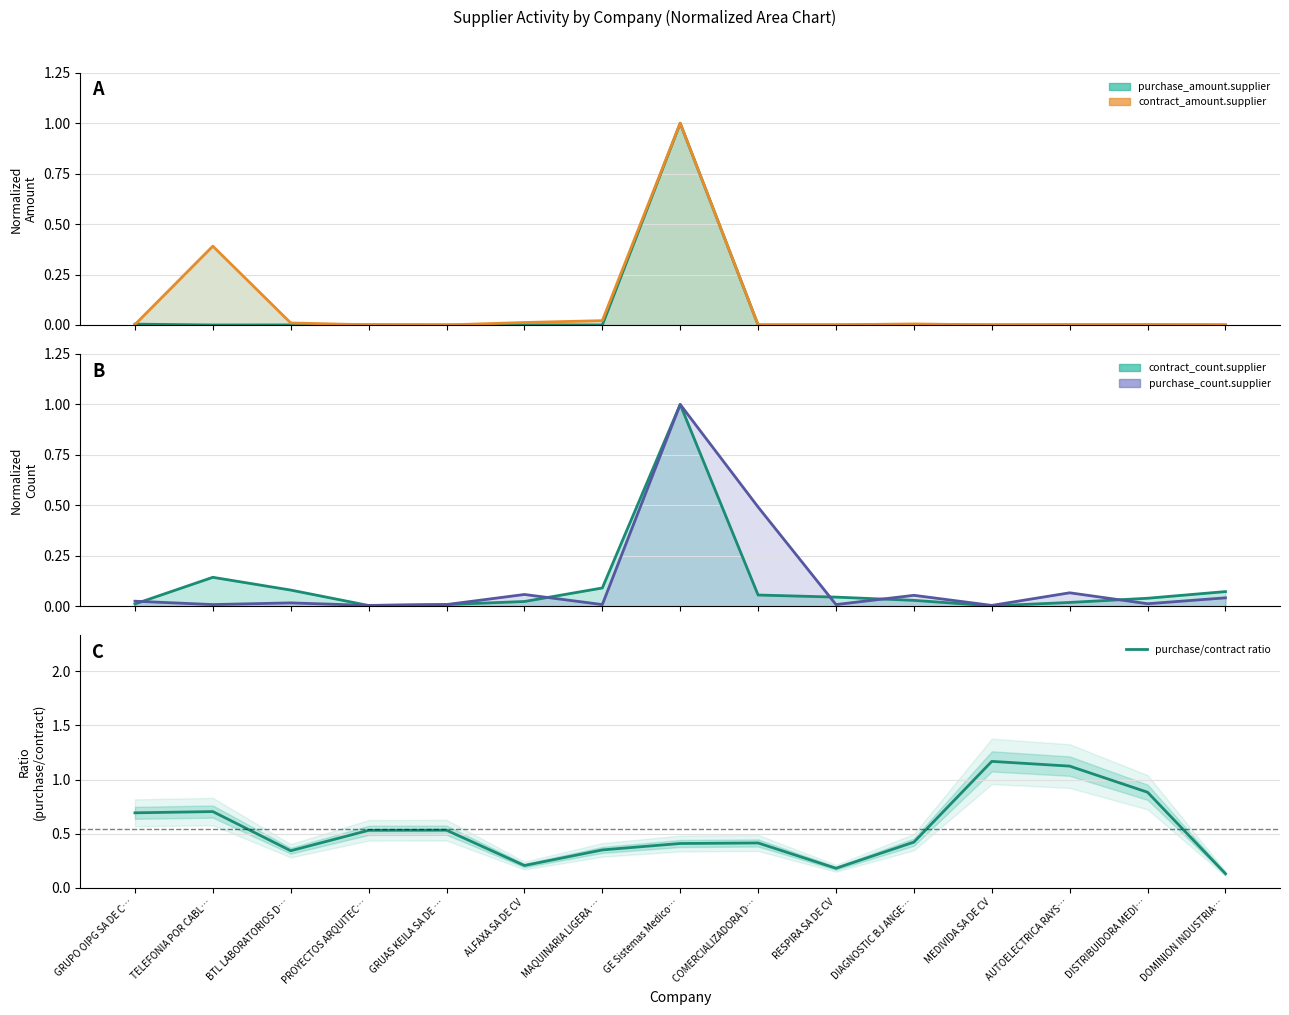

How many times do purchase/contract ratio and contract_amount.supplier cross each other?

2